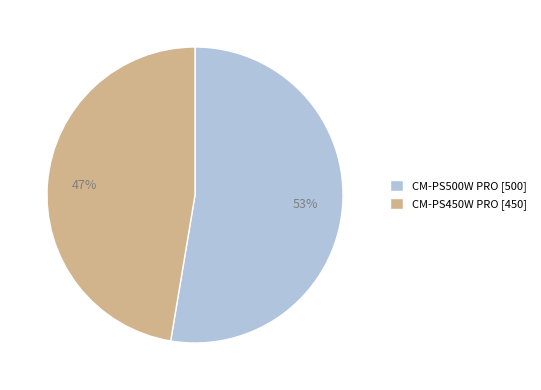

What is the ratio of the value at CM-PS500W PRO to the value at CM-PS450W PRO?

1.1